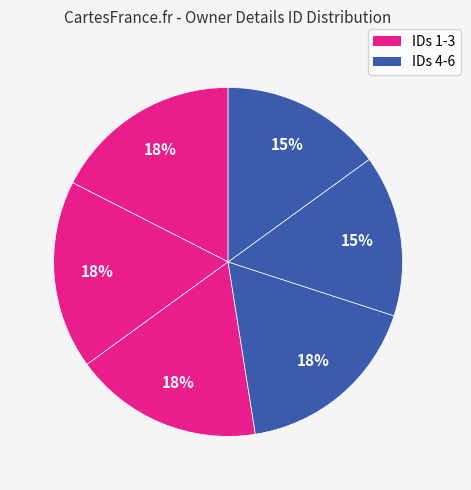

How many slices are in this pie chart?

6